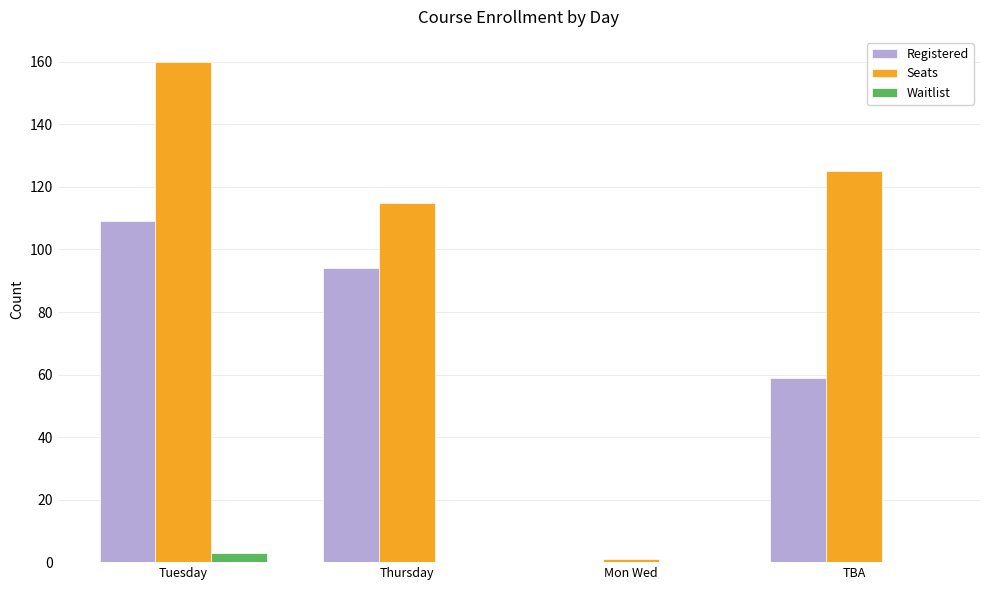

What is the sum of all Registered values?

262